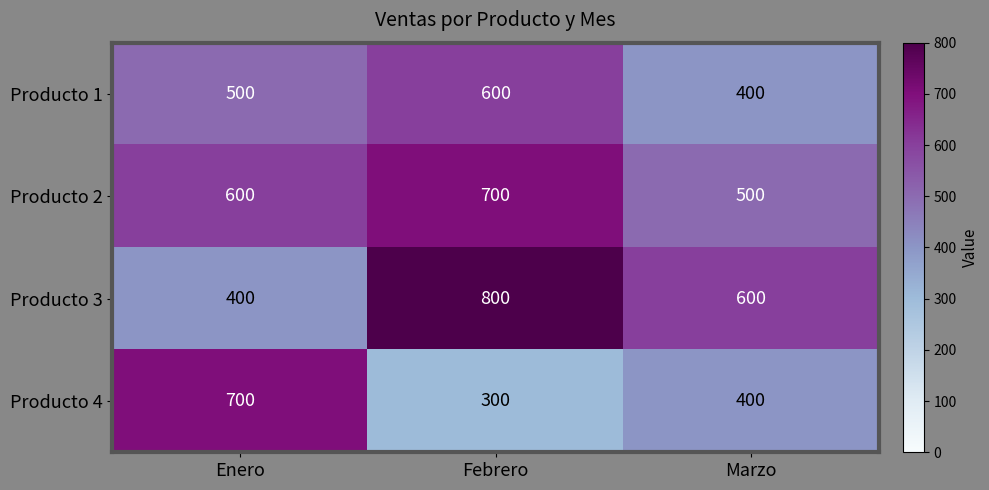

Count the Producto 1 values in the range 400 to 600.

3